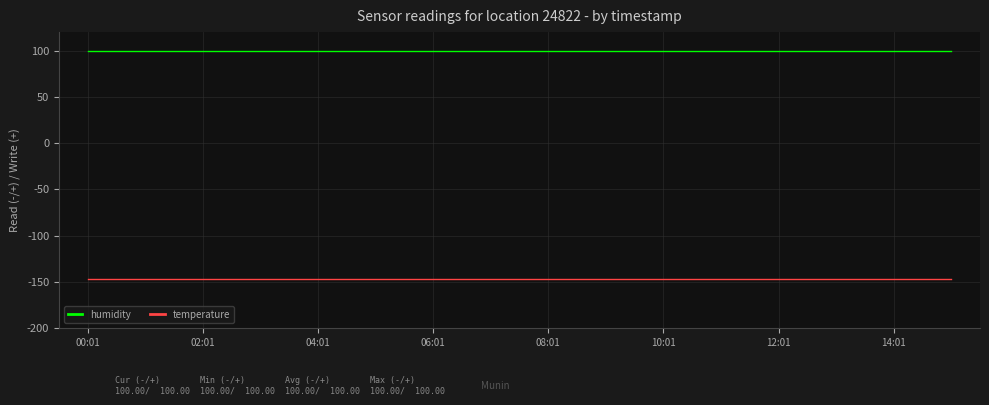

Rank the series by their maximum value, from highest to lowest.

humidity, temperature